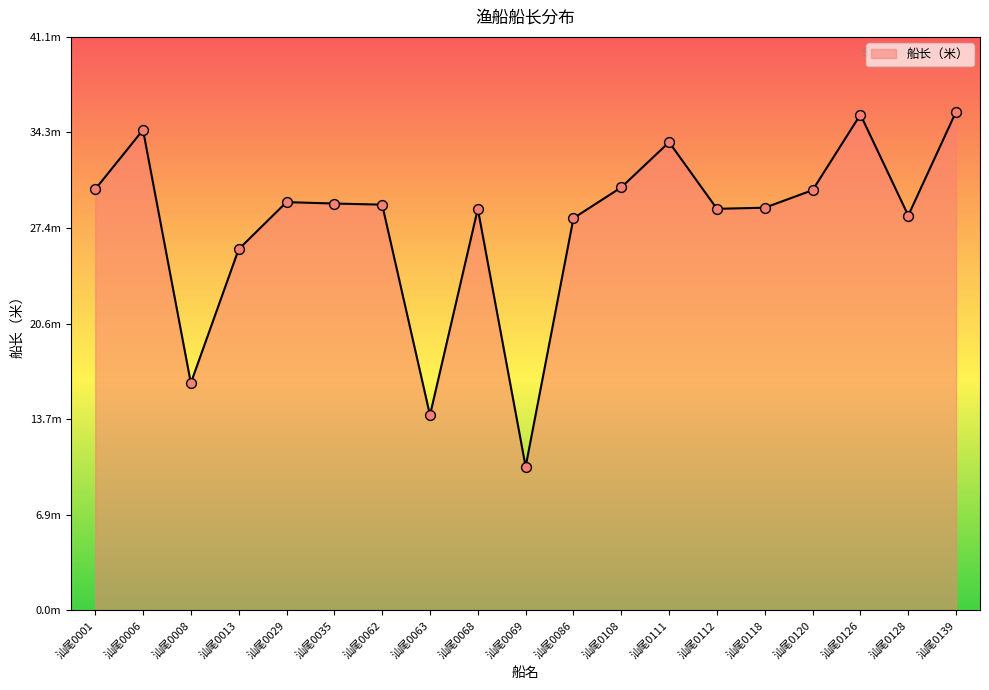

Between 汕尾0112 and 汕尾0006, which is larger?

汕尾0006